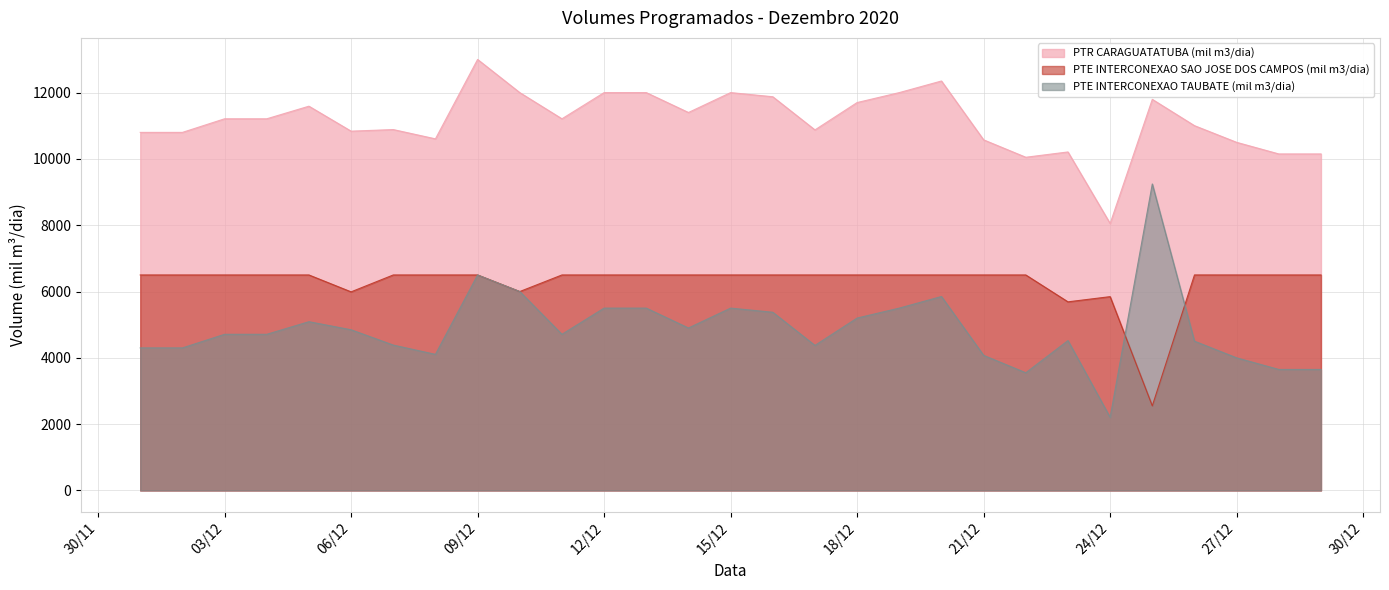

What is the total value across all series at 15/12?

24000.0